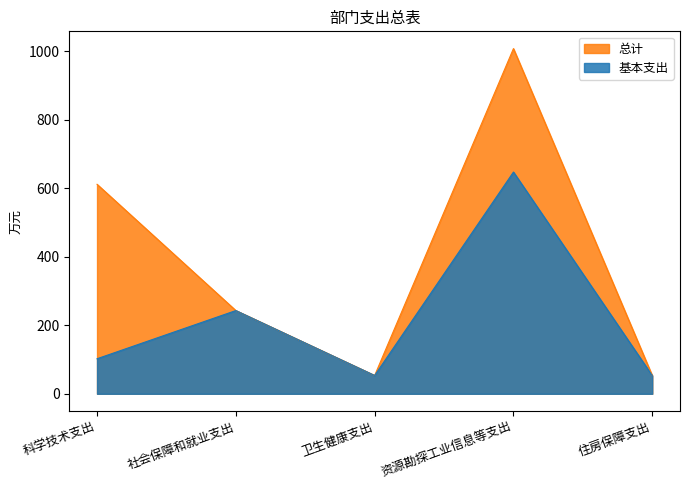

At which label is 总计 closest to 530?

科学技术支出